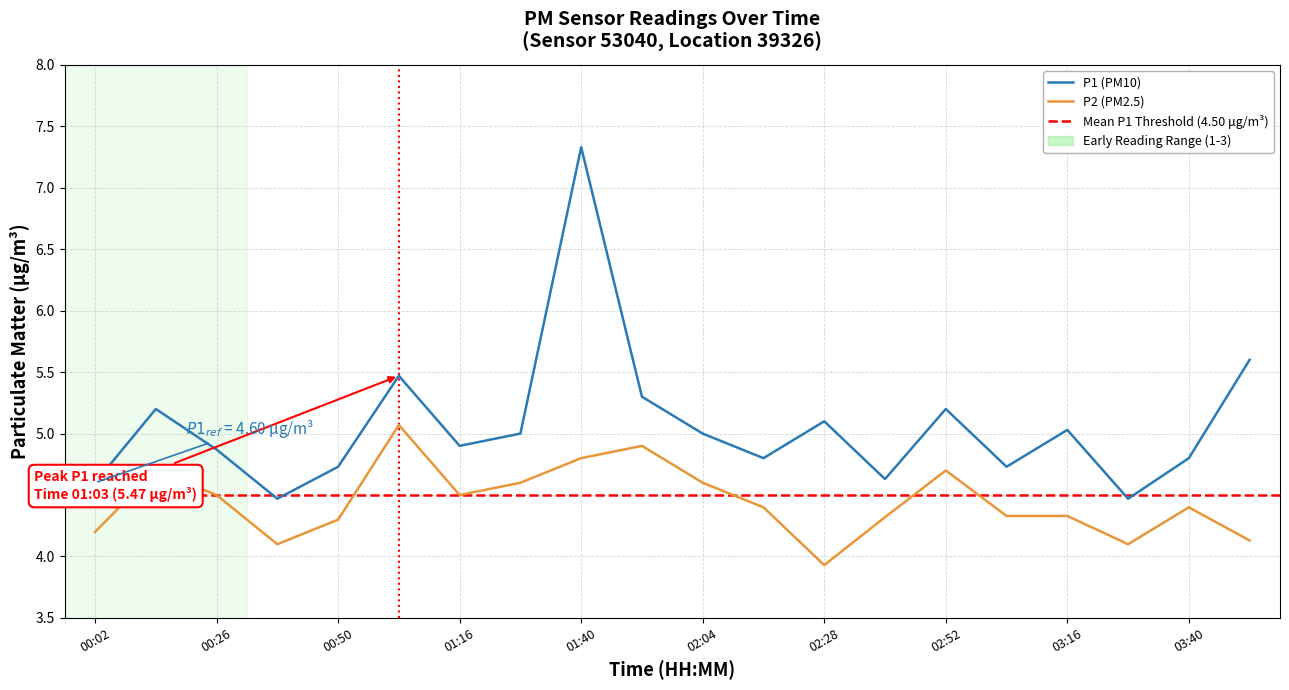

True or false: P2 has more than 0 interior local peaks.

True